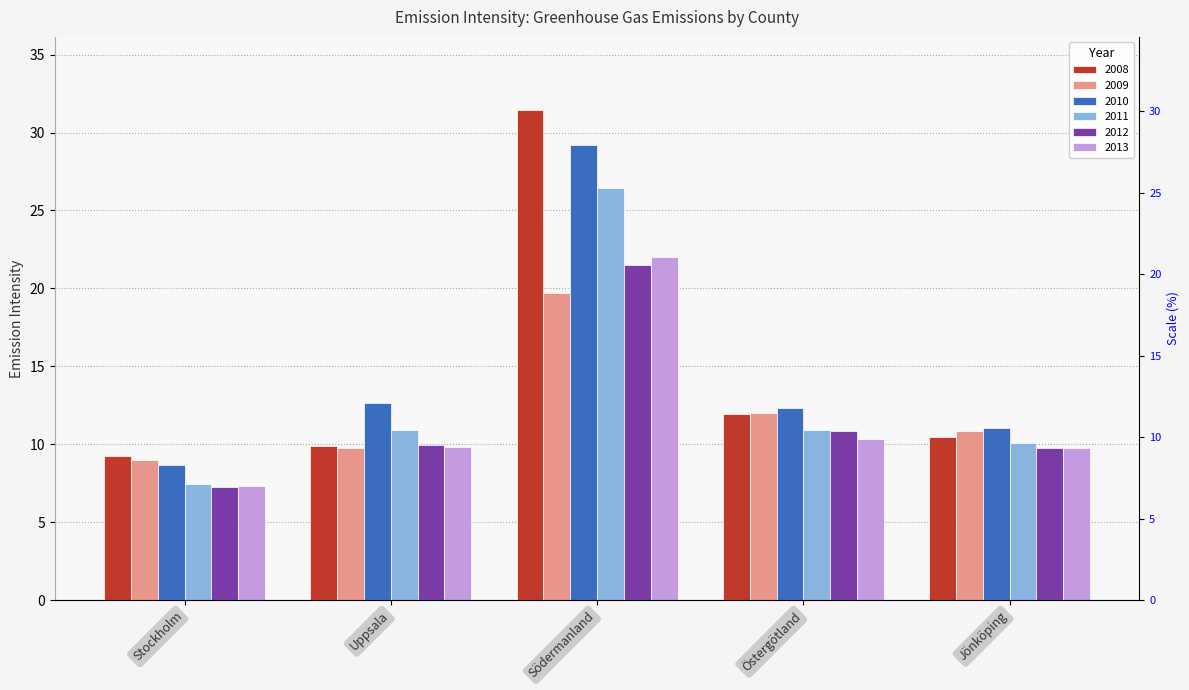

Rank the series at Östergötland from lowest to highest value.

2013, 2012, 2011, 2008, 2009, 2010